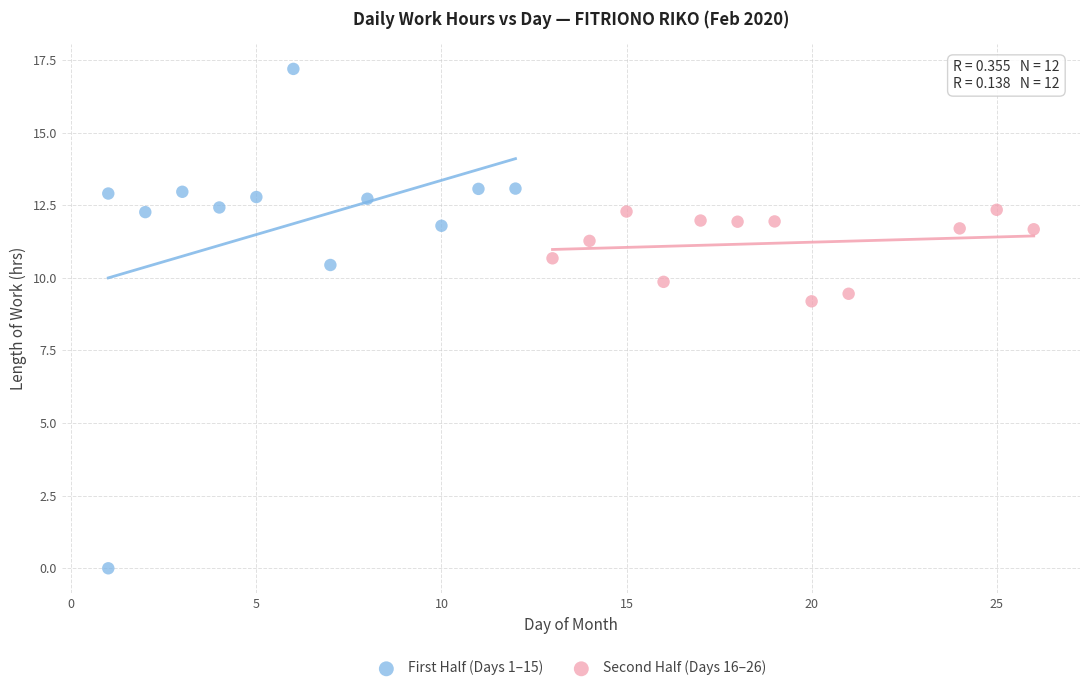

Which series contains the highest Y value?

First Half (Days 1–15)